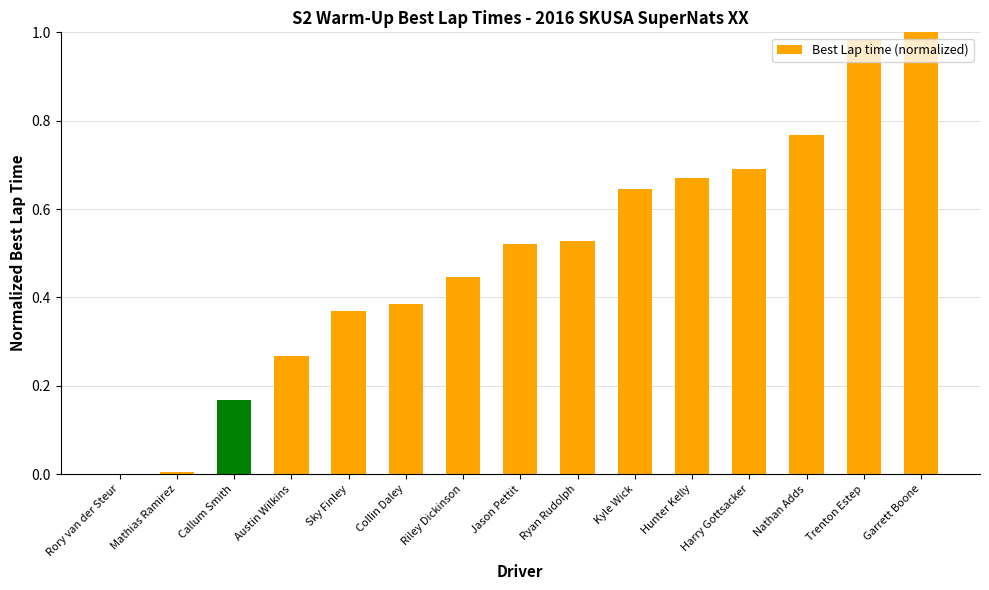

The chart shows a value of 0.4 at Garrett Boone. True or false?

False